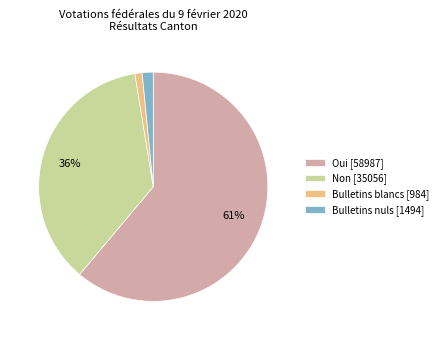

Does any single category account for the majority?

Yes